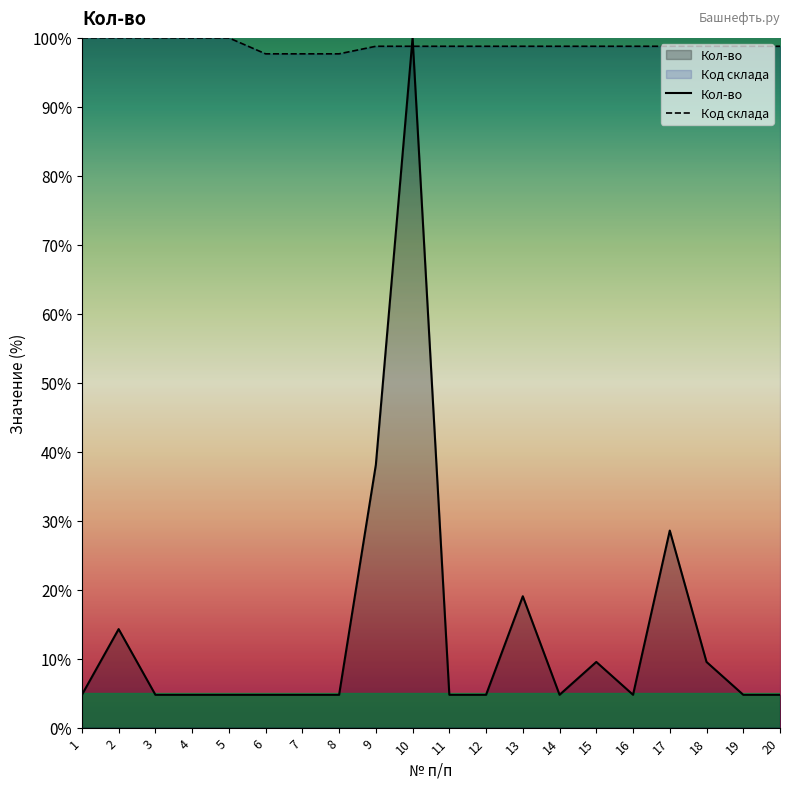

Which series ends up on top after the final intersection of Код склада and Кол-во?

Код склада